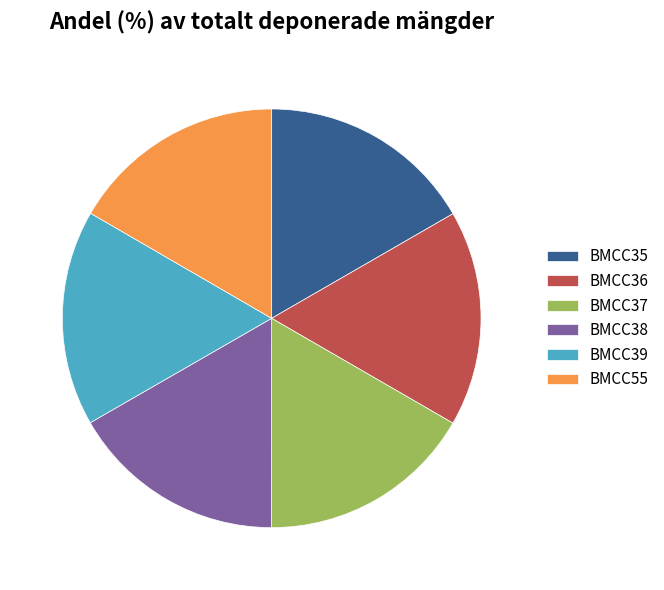

Combined, do BMCC38 and BMCC35 account for over 50%?

No